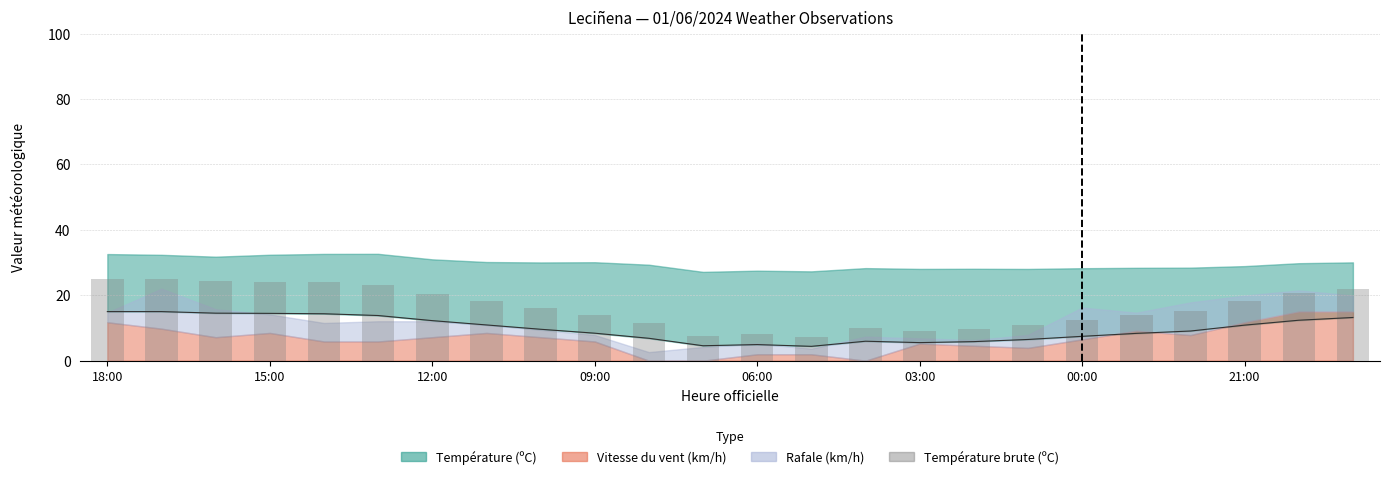

What is the value of the 16th bar from the left?

9.2